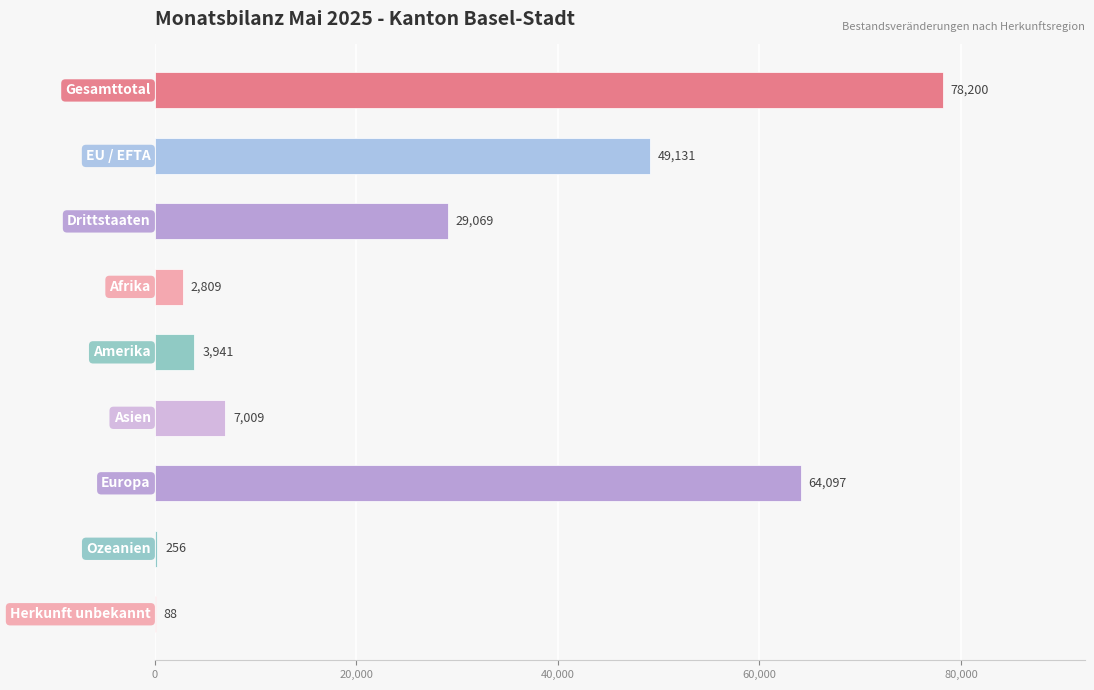

What is the sum of all values?

234600